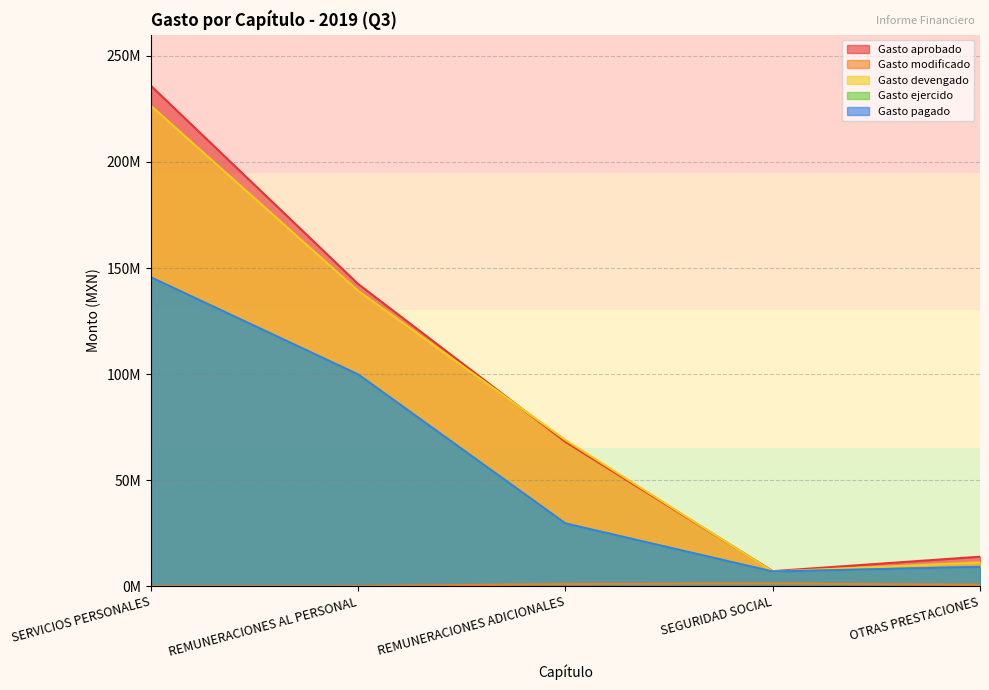

What is the value of the Gasto devengado point at the 1st from the left?

226508571.9